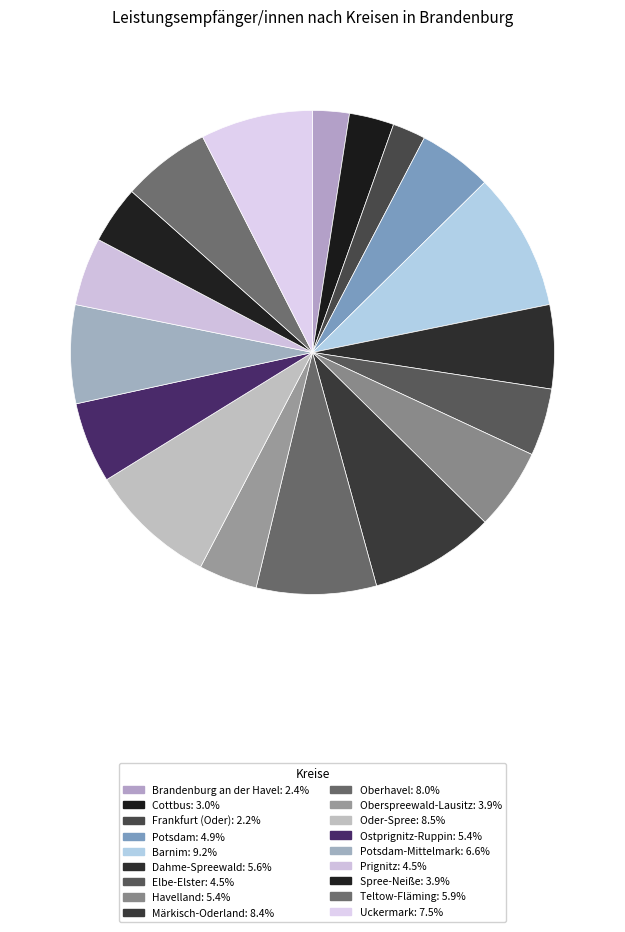

How many segments does this pie chart have?

18